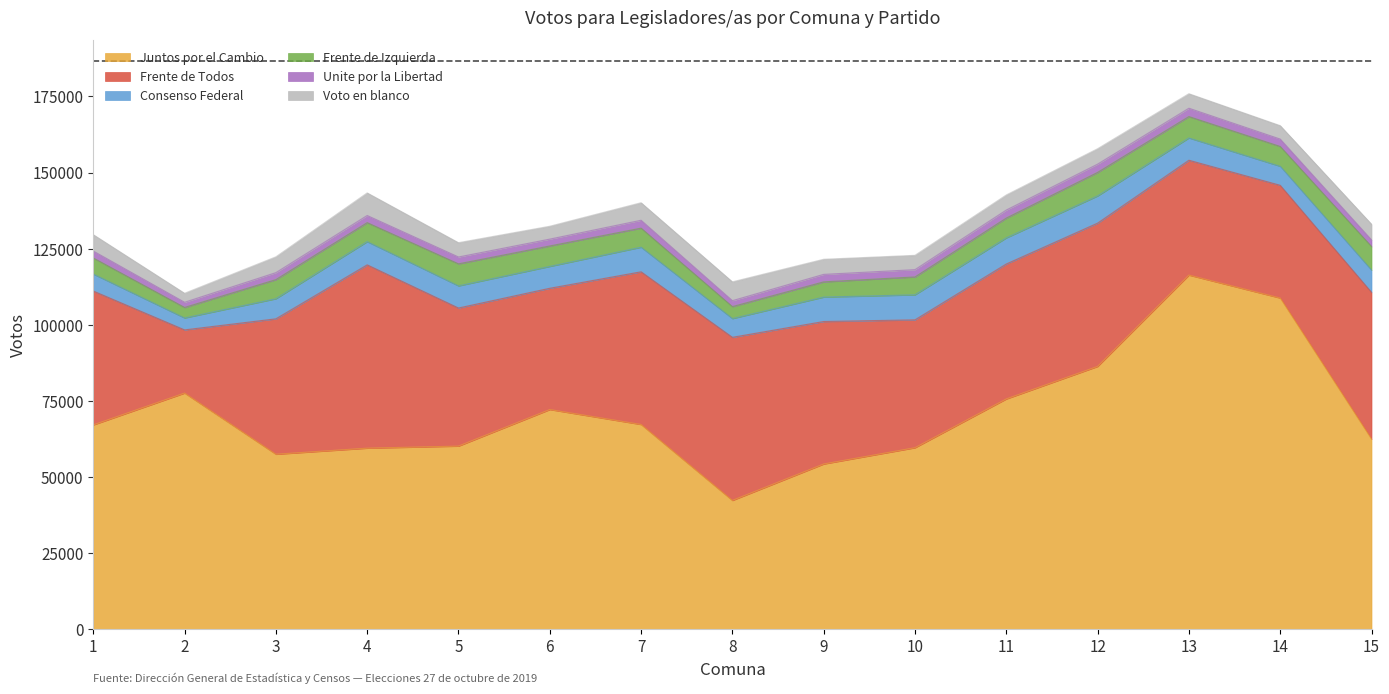

Reading right to left, extract all data points from this chart.

Juntos por el Cambio: 62421	108755	116293	86286	75595	59570	54223	42251	67207	72112	60100	59428	57433	77527	67066
Frente de Todos: 48215	37049	37744	47077	44346	42019	46818	53599	50170	39853	45377	60235	44489	20762	43990
Consenso Federal: 7305	6248	7322	8940	8574	8223	8029	6157	8080	7184	7271	7622	6605	3922	5578
Frente de Izquierda: 7757	6513	7032	7736	6522	5876	5000	3935	6267	6720	7245	6249	6283	3449	5292
Unite por la Libertad: 2164	2427	2736	2711	2634	2394	2461	1950	2589	2246	2249	2344	2288	1703	2272
Voto en blanco: 5150	4409	4764	5062	4944	4704	4959	6180	5755	4225	4699	7420	5190	2953	5377